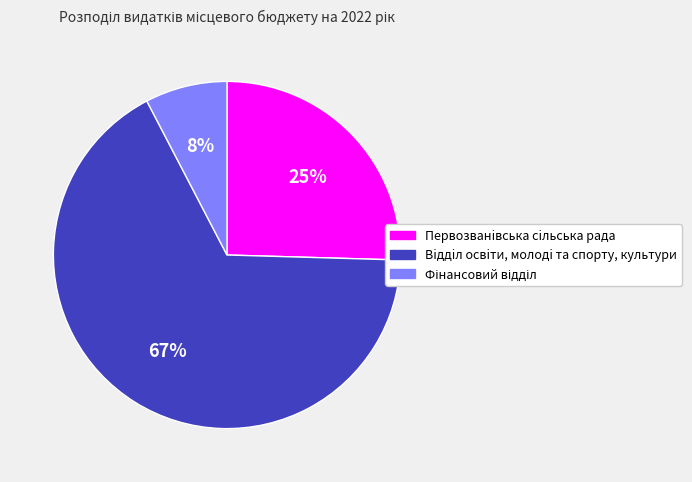

How many slices are in this pie chart?

3